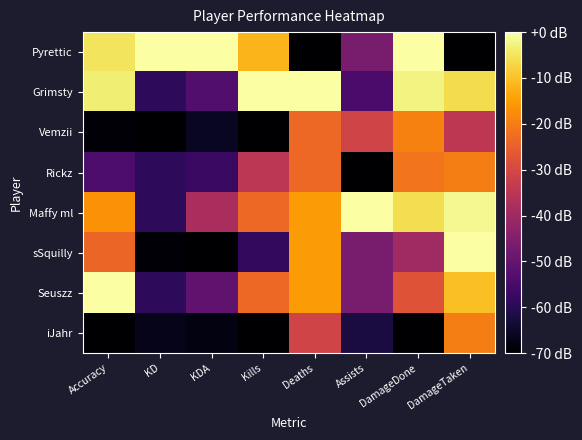

How many categories are shown in the chart?

8